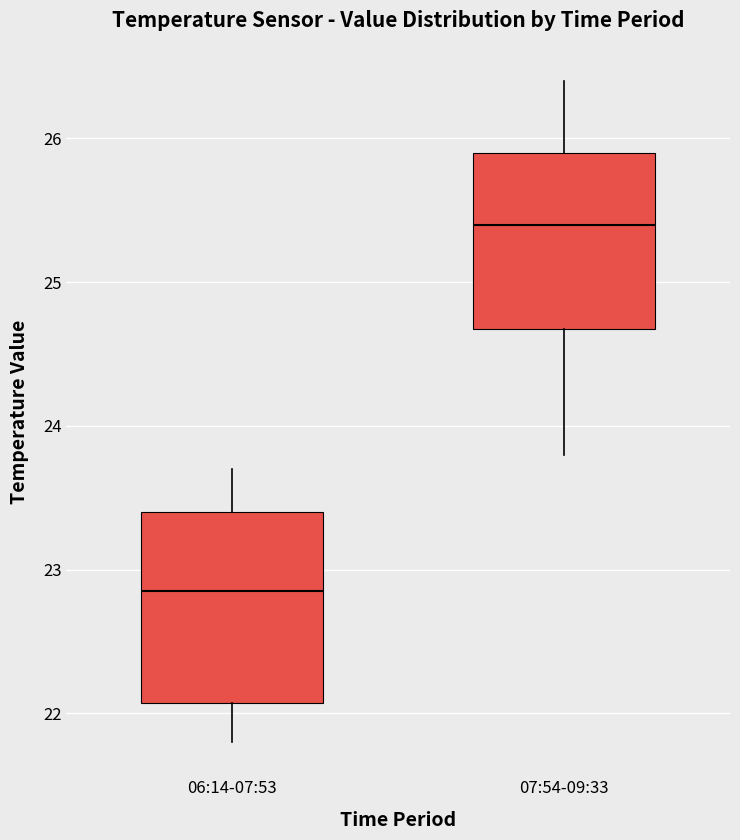

Reading left to right, transcribe this box plot: for each box, give where its median line is, the range the box spans, and where its two whiskers end, as read against the y-axis. The values are not printed on the chart, so give them approximately, as read against the axis.

06:14-07:53: median 22.9, box 22.1 to 23.4, whiskers 21.8 to 23.7
07:54-09:33: median 25.4, box 24.7 to 25.9, whiskers 23.8 to 26.4